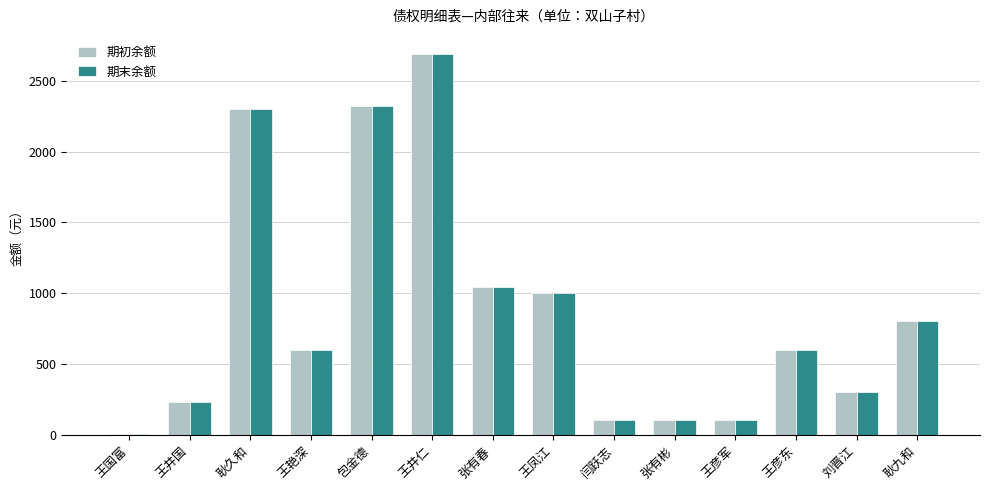

The value of 期初余额 at 张有春 is 1788.5. True or false?

False